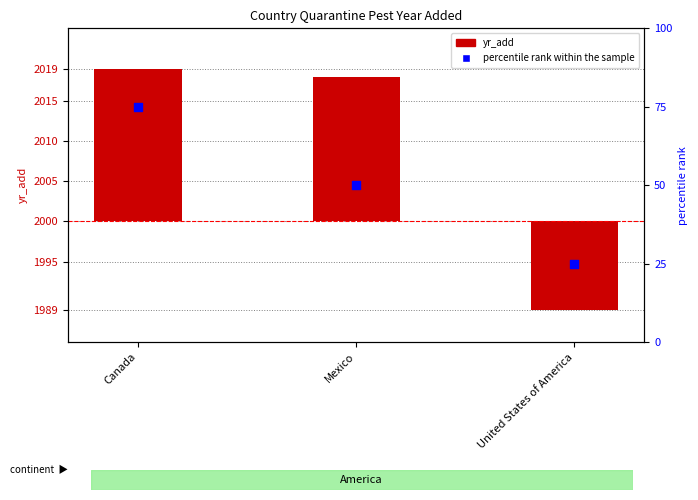

Which series has the largest total across all categories?

percentile rank within the sample